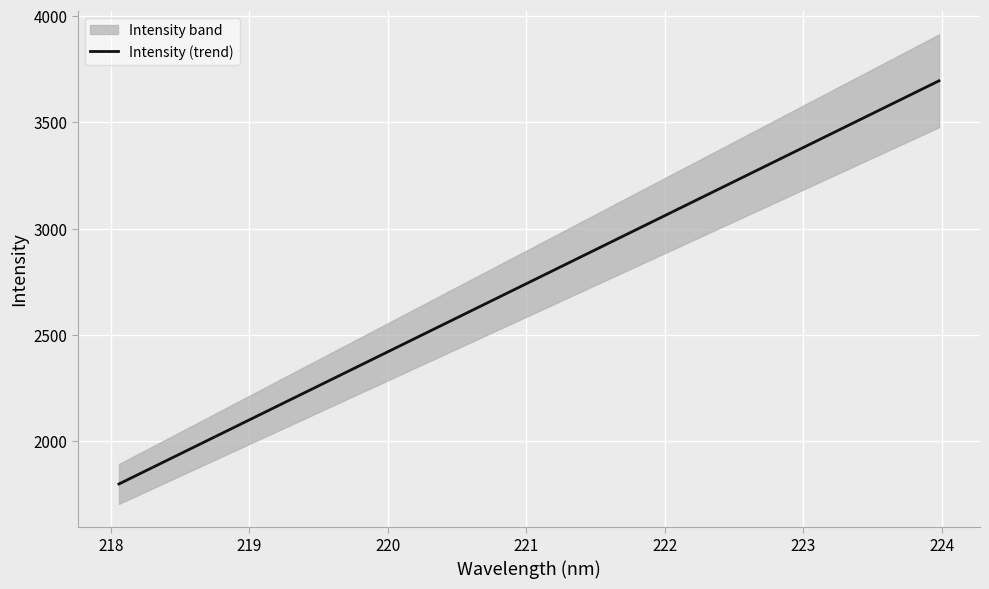

What is the average value?

2747.7